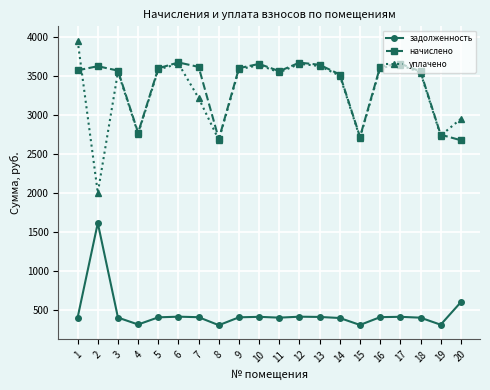

How many lines are shown in the chart?

3